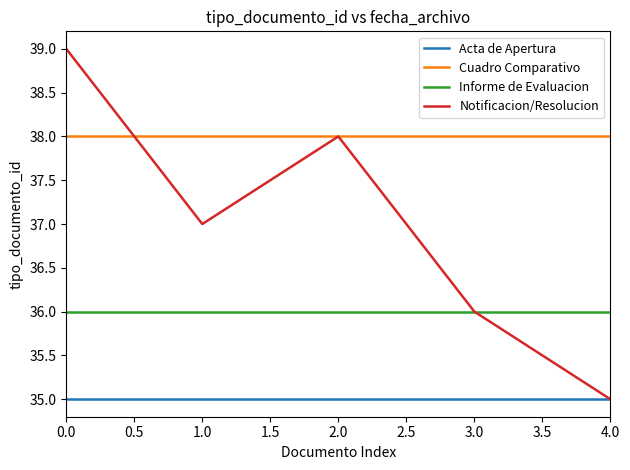

List the series in order of their peak value, lowest first.

Acta de Apertura, Informe de Evaluacion, Cuadro Comparativo, Notificacion/Resolucion